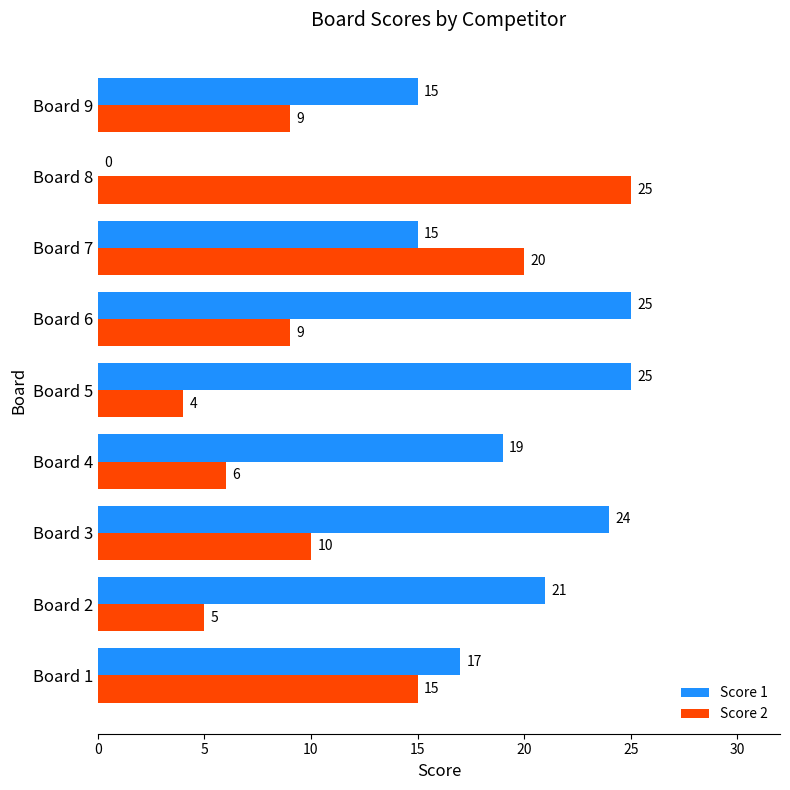

What is the sum of all Score 2 values?

103